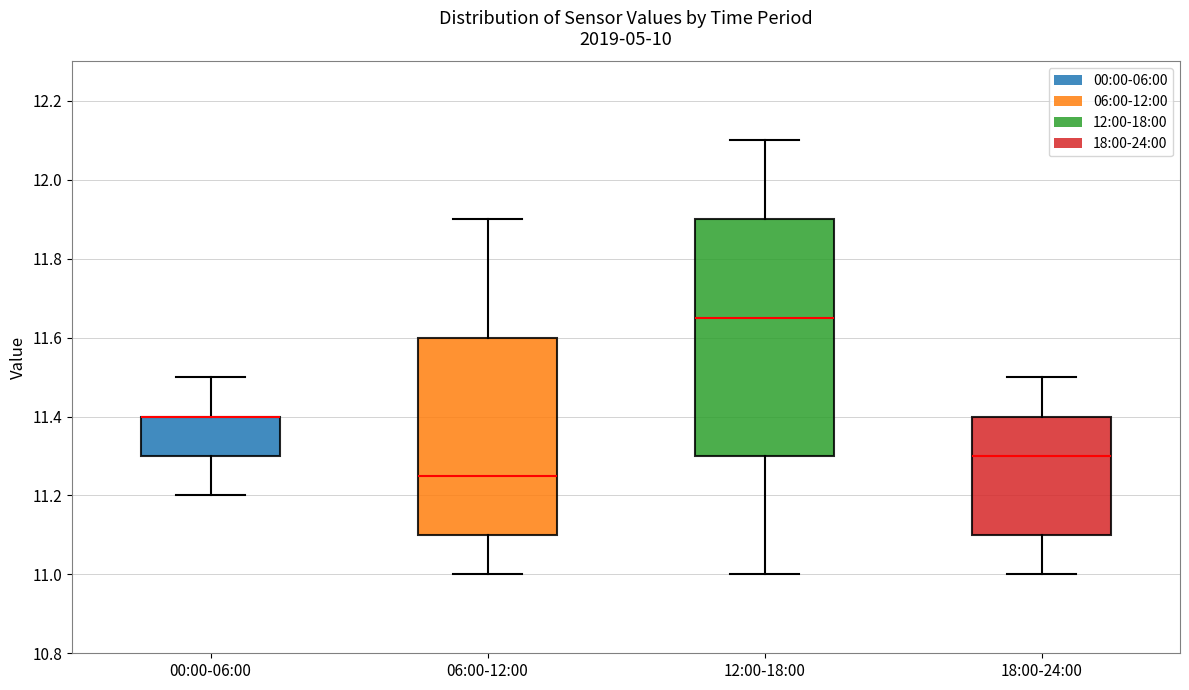

Reading left to right, read every box against the y-axis: the position of its median line, the range the box covers, and the ends of its whiskers. The values are not printed on the chart, so give them approximately, as read against the axis.

00:00-06:00: median 11.40 (drawn on the box's upper edge), box 11.30 to 11.40, whiskers 11.20 to 11.50
06:00-12:00: median 11.26, box 11.10 to 11.60, whiskers 11.00 to 11.90
12:00-18:00: median 11.66, box 11.30 to 11.90, whiskers 11.00 to 12.10
18:00-24:00: median 11.30, box 11.10 to 11.40, whiskers 11.00 to 11.50